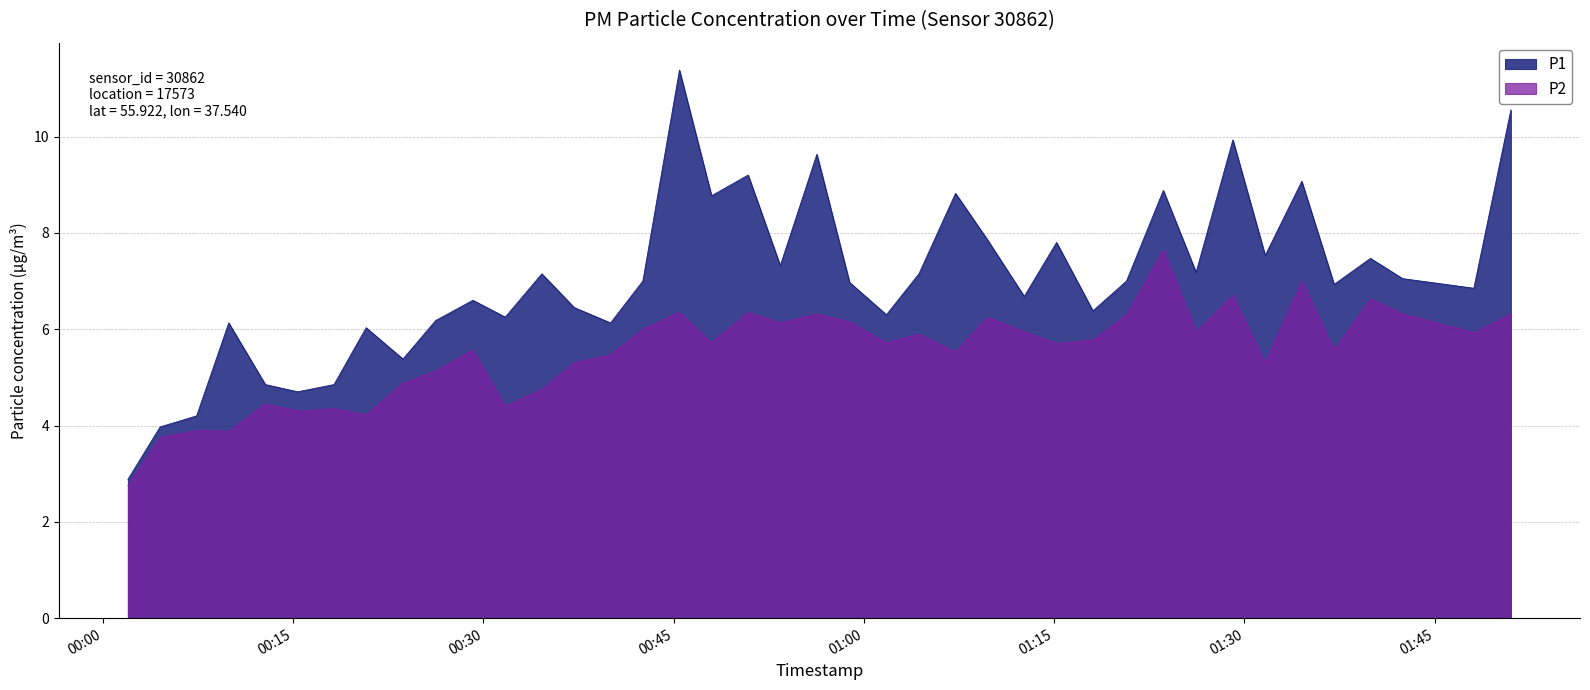

Which series changed the most between 2023-01-04T00:20:45 and 2023-01-04T01:31:38?

P1